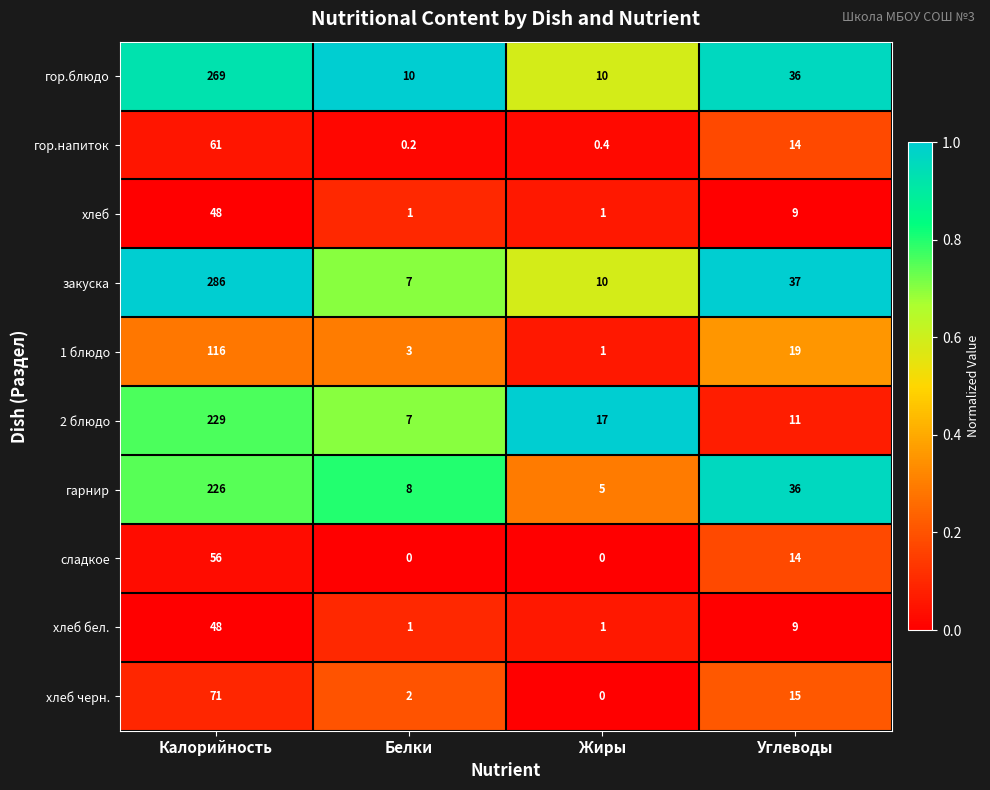

Which series has the largest total across all categories?

закуска